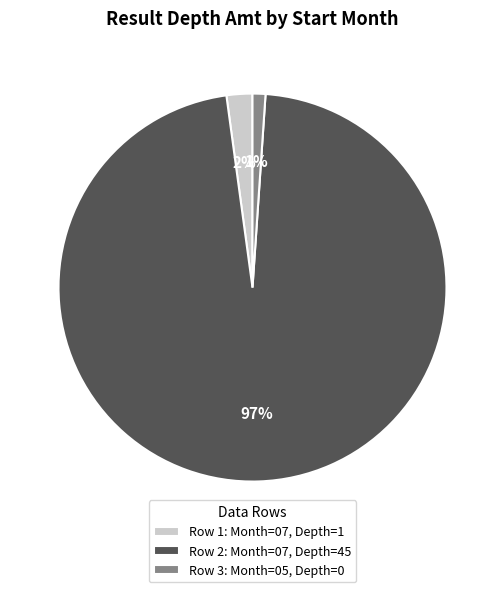

What is the largest slice in the pie chart?

Row 2: Month=07, Depth=45